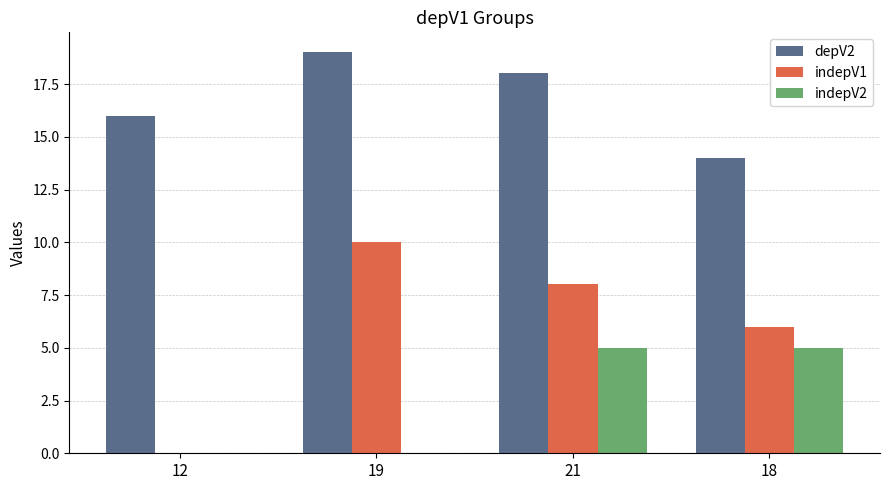

What is the sum of all indepV2 values?

10